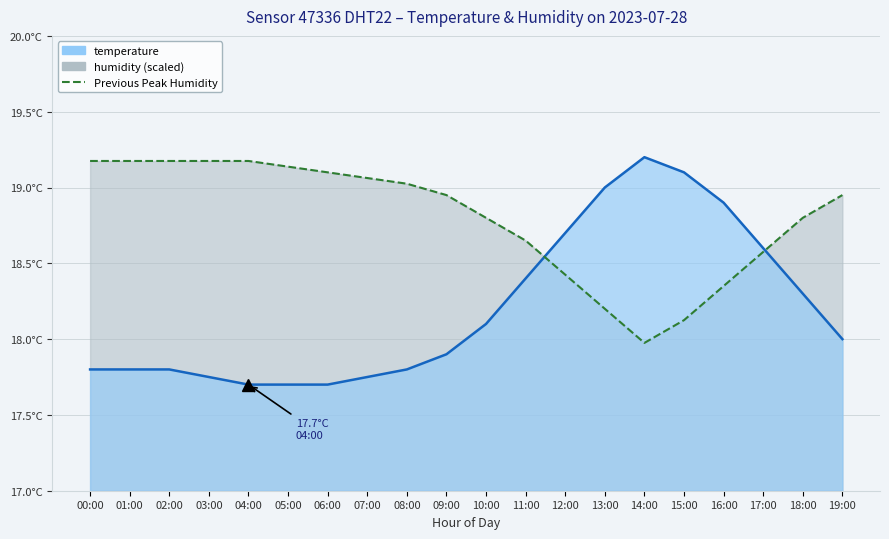

Where does the humidity series first go above 18?

00:00